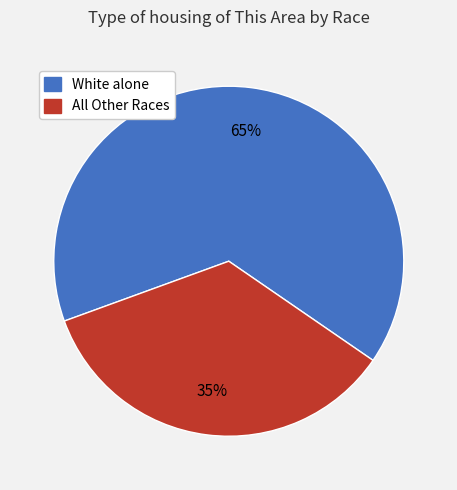

To the nearest percent, what is the difference between the largest and smallest slice percentages?

30%